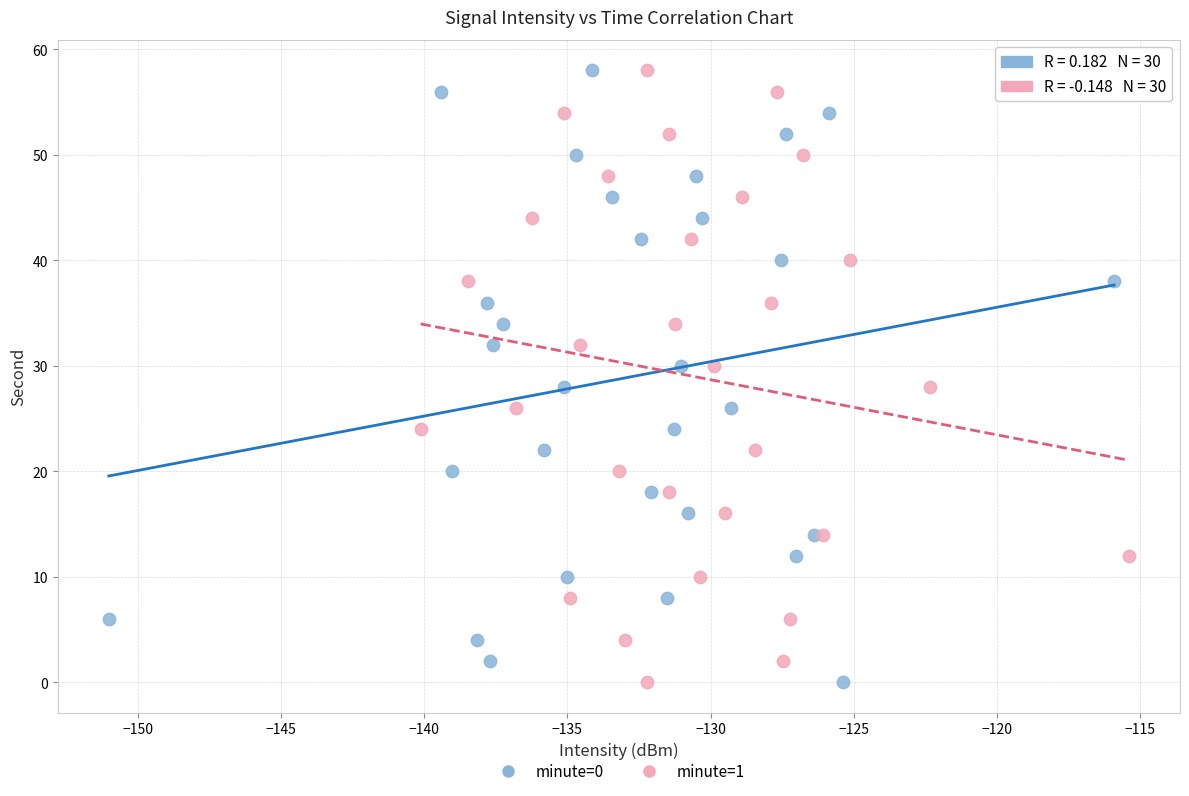

What are all the series names shown in the legend?

minute=0, minute=1